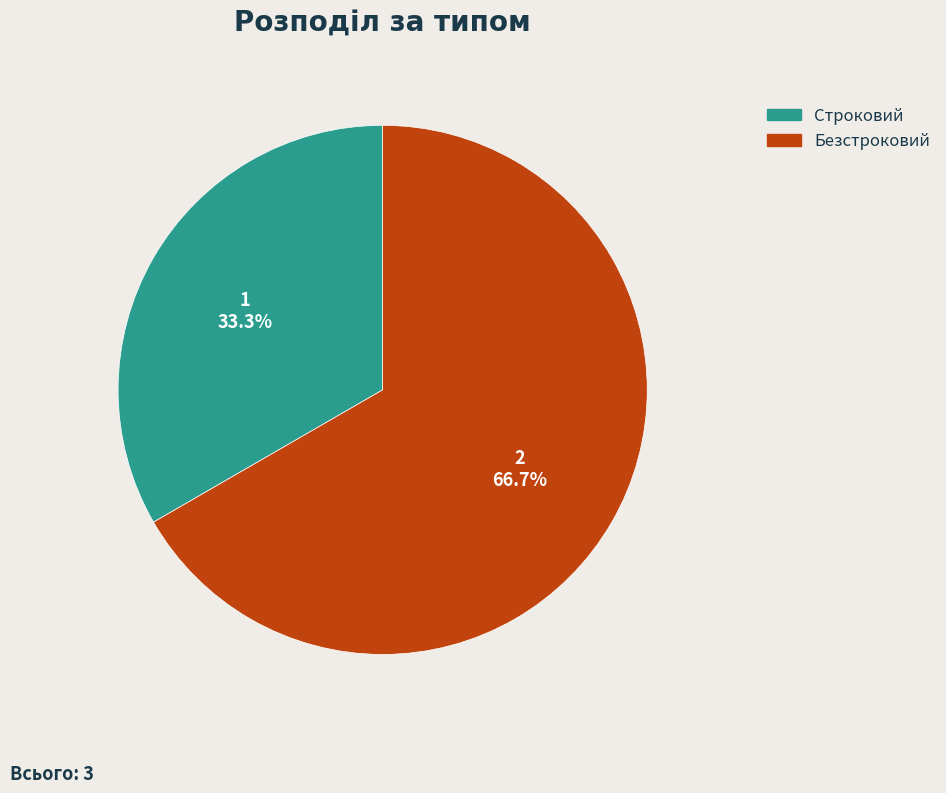

Rank the categories by value from lowest to highest.

Строковий, Безстроковий